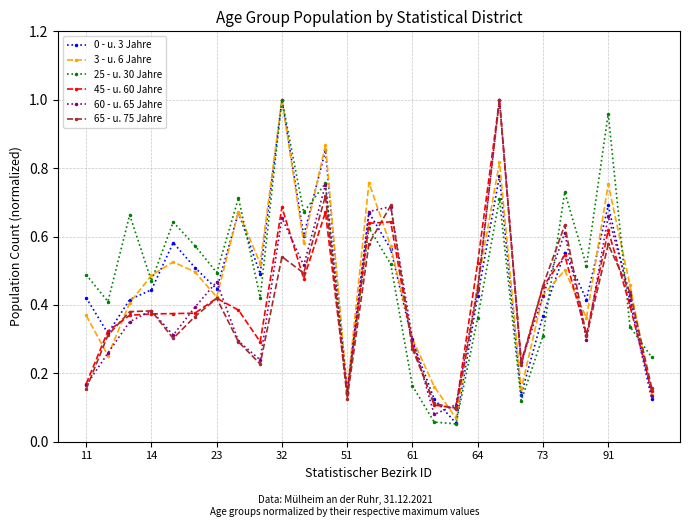

Which series has the largest total across all categories?

25 - u. 30 Jahre